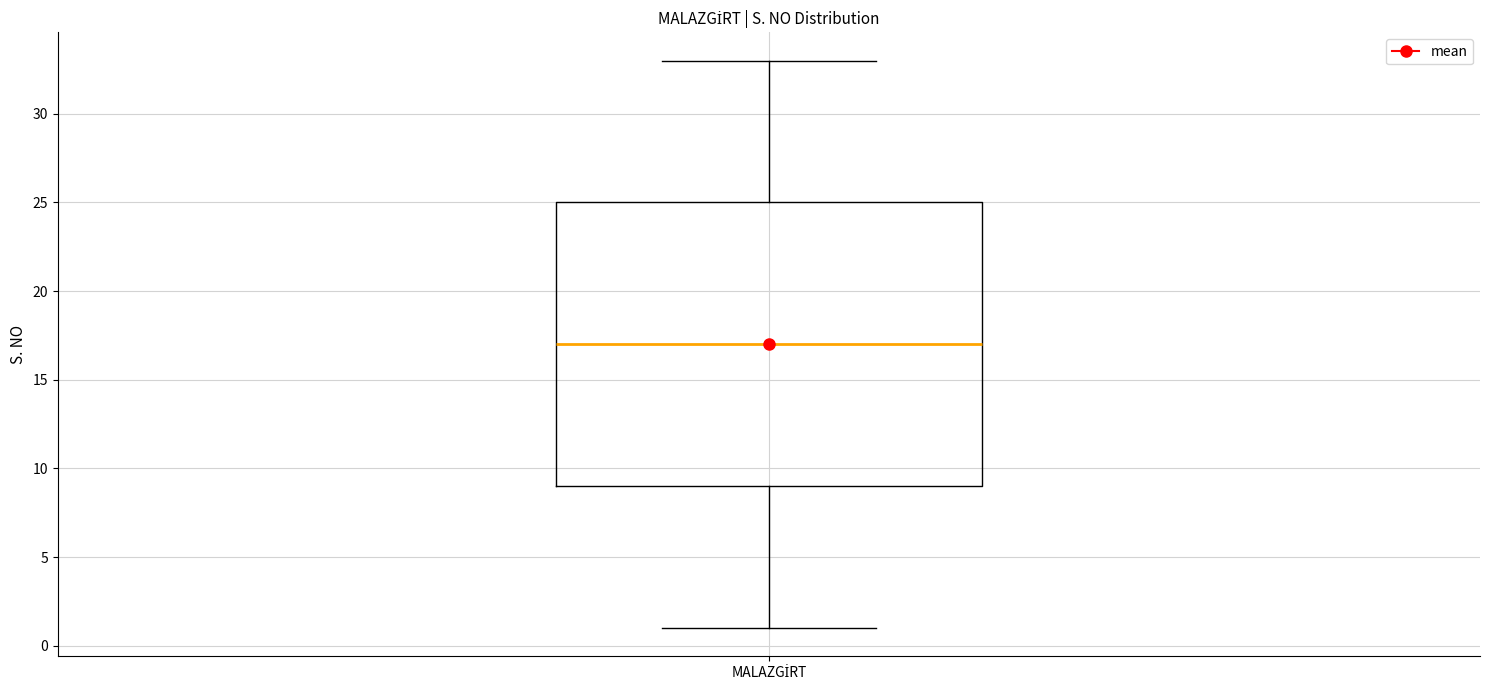

Read this box plot against the y-axis: the position of the median line, the range covered by the box, and the ends of both whiskers. The values are not printed on the chart, so give them approximately, as read against the axis.

median 17, box 9 to 25, whiskers 1 to 33